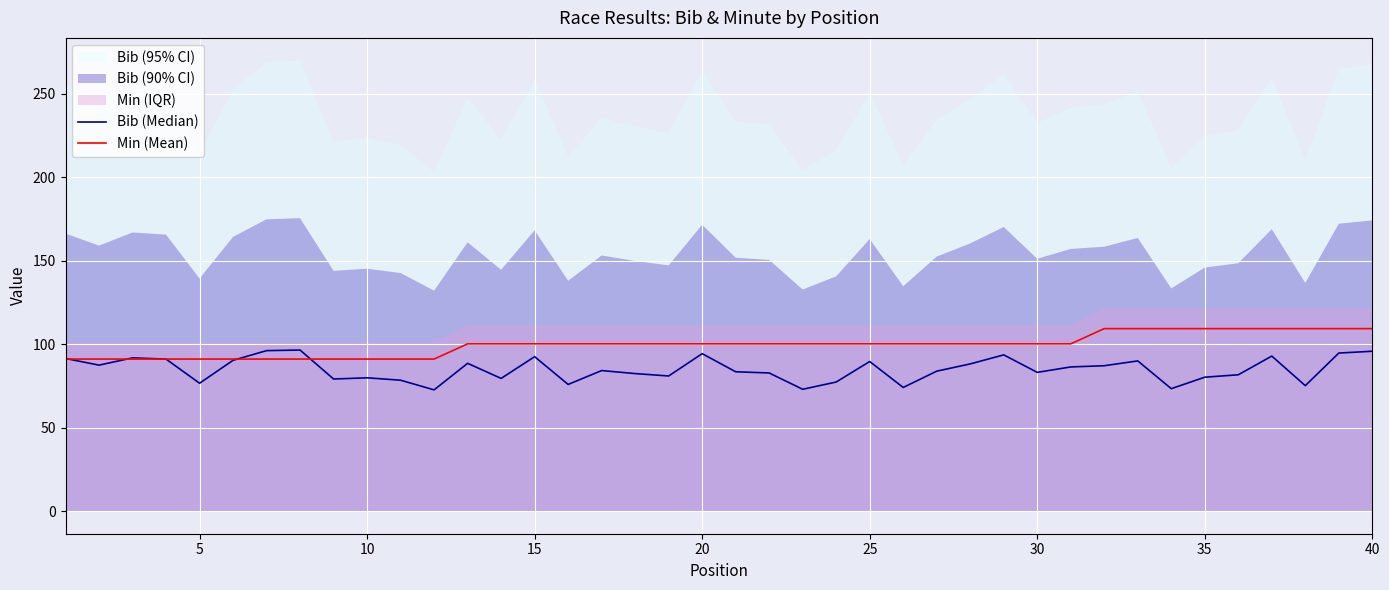

What is the difference between the maximum and minimum values in the Min (Mean) series?

18.2